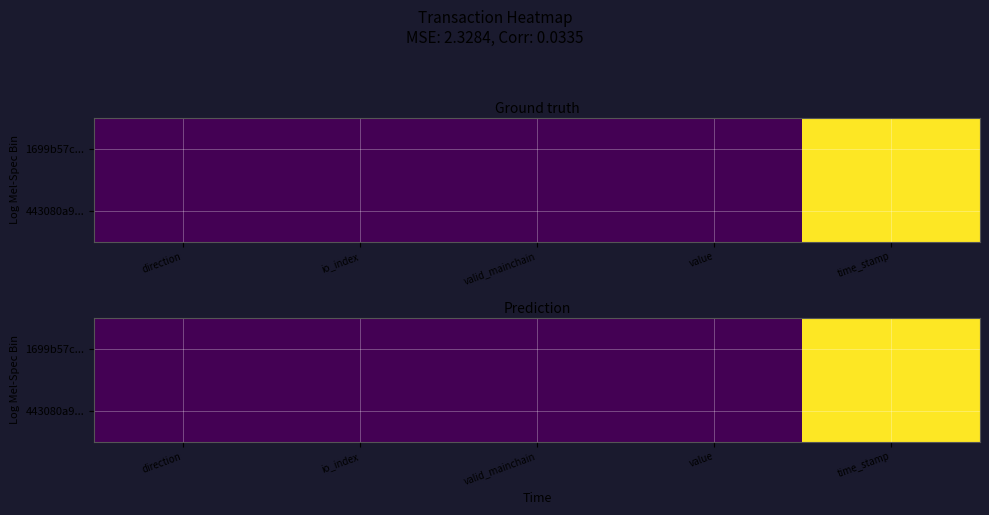

What is the minimum value for 1699b57c...?

0.2